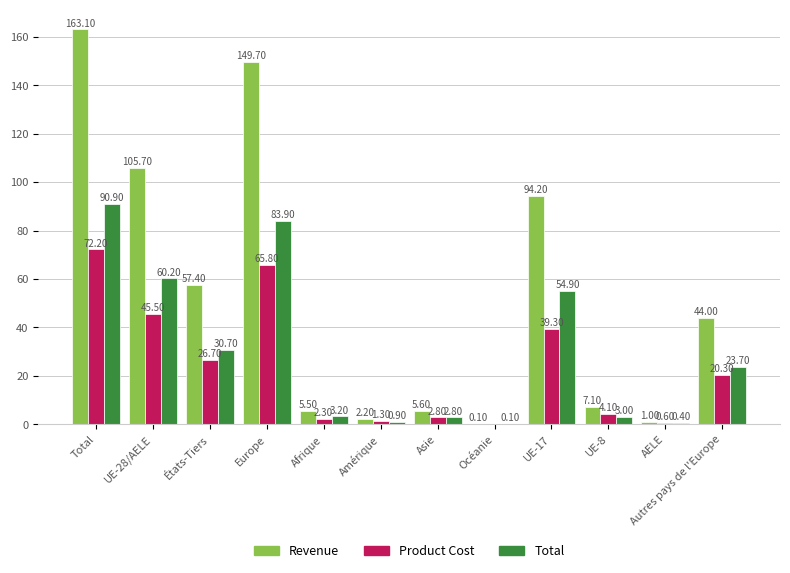

Which label corresponds to the largest value in the chart?

Total